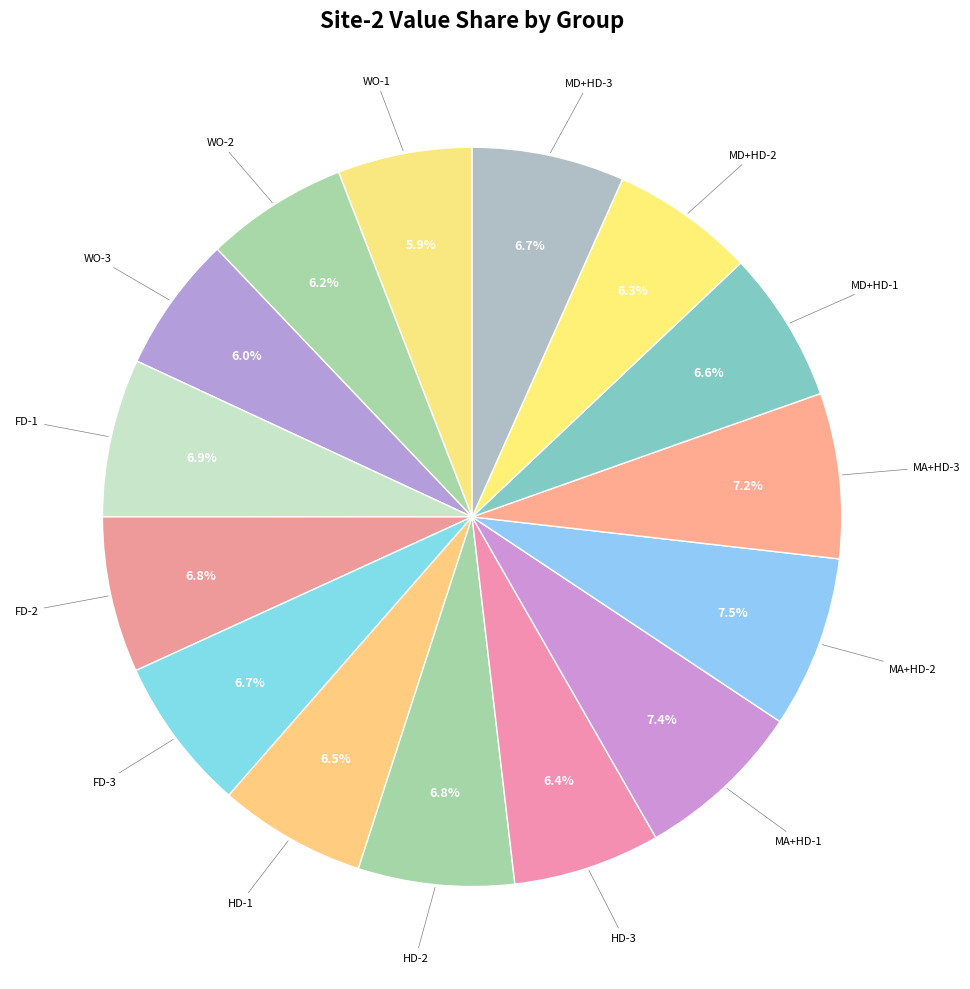

How many slices are in this pie chart?

15